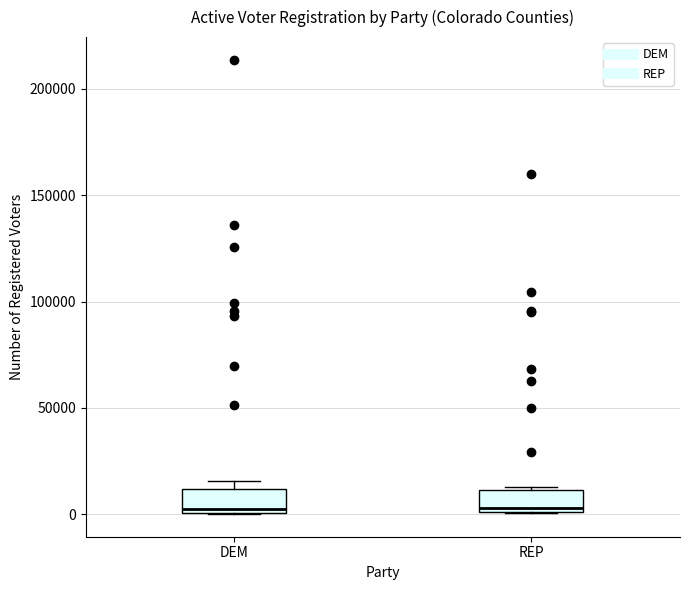

Where is the upper edge of the box for DEM on the y-axis? The values are not printed on the chart, so give them approximately, as read against the axis.

10000